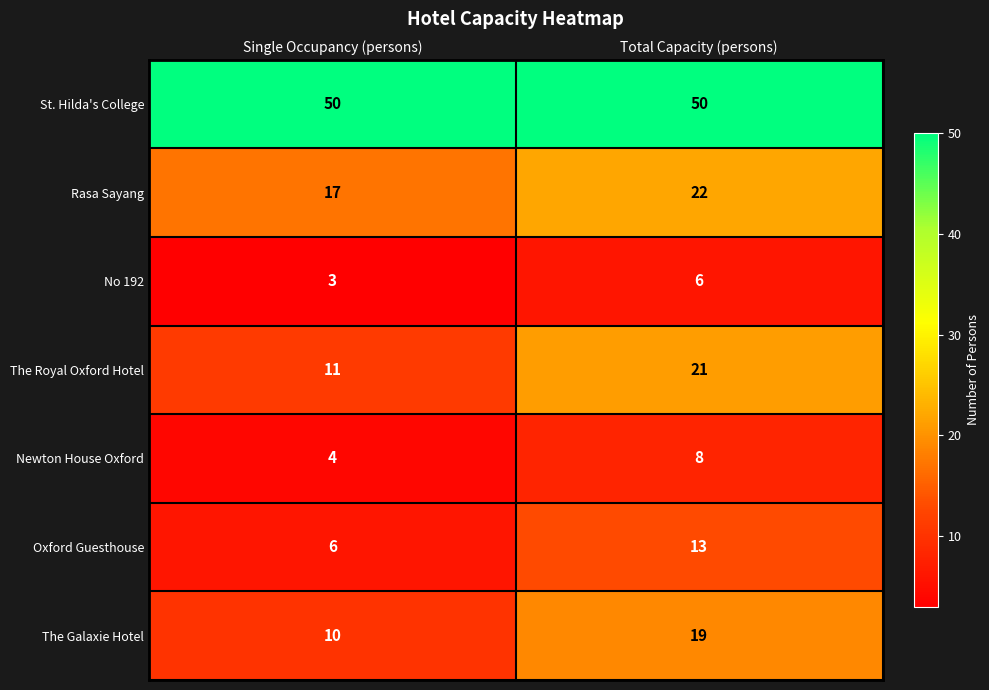

Read the Oxford Guesthouse value at Total Capacity (persons).

13